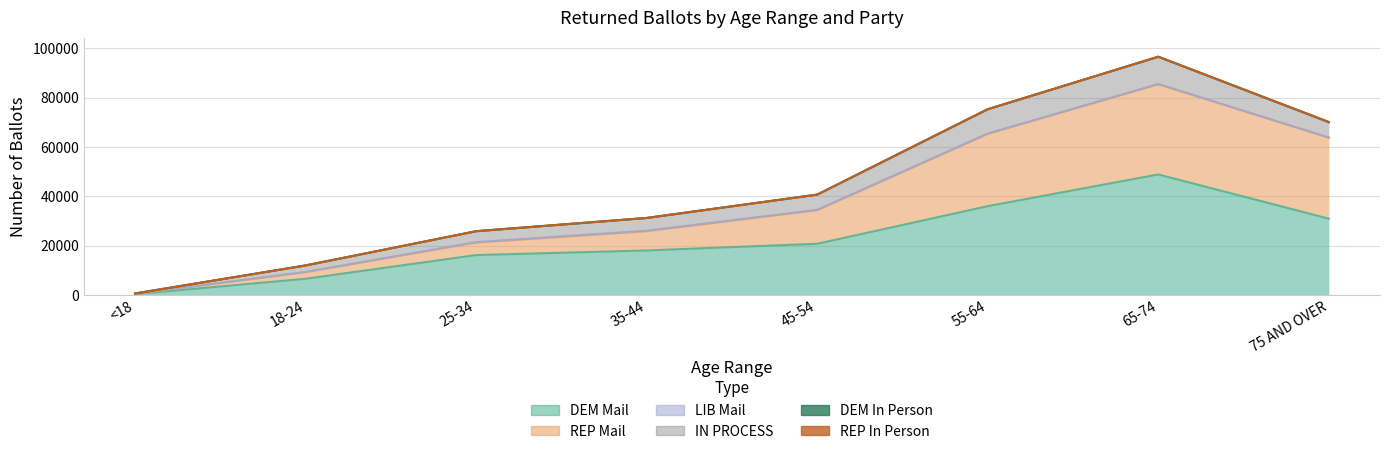

The value of REP Mail at 45-54 is 5216. True or false?

False